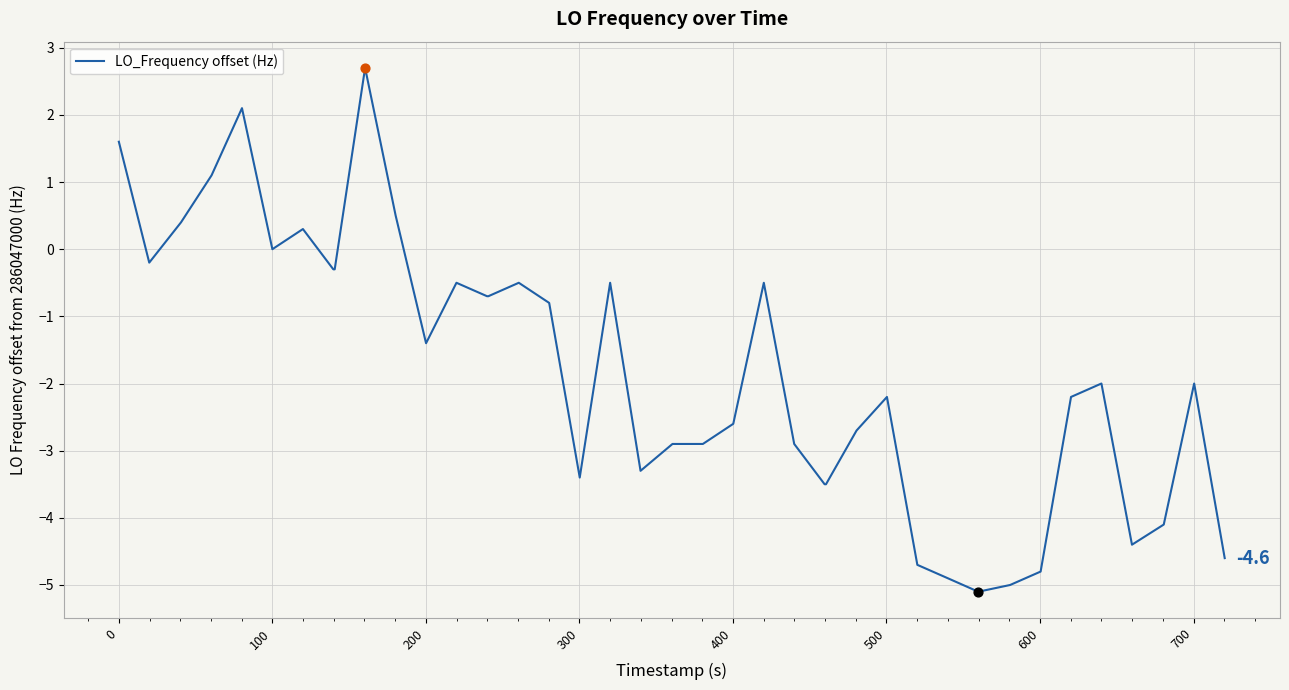

What is the smallest value displayed?

-5.1